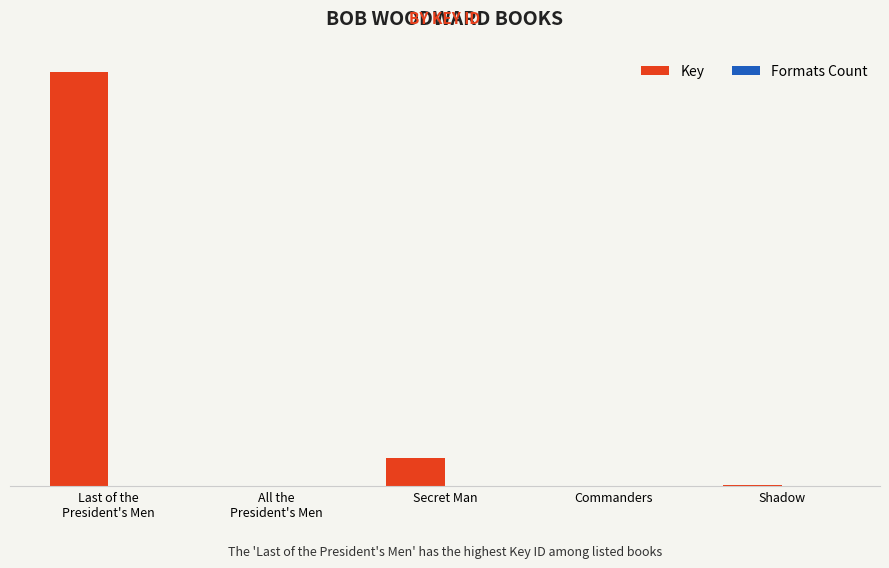

List the labels in order of Formats Count value, largest first.

Last of the
President's Men, All the
President's Men, Secret Man, Commanders, Shadow